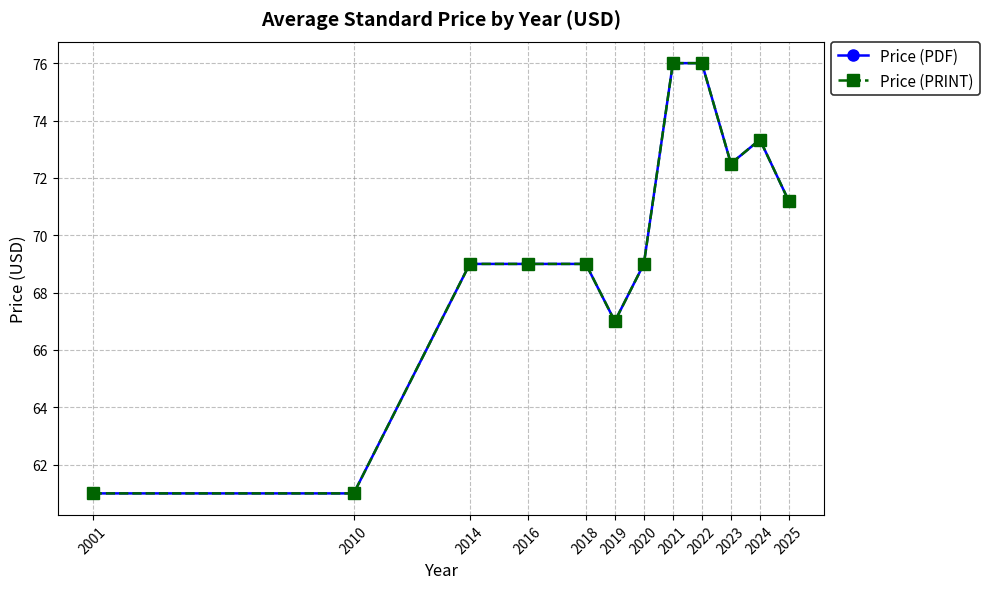

Which category has the lowest value in the Price (PRINT) series?

2001